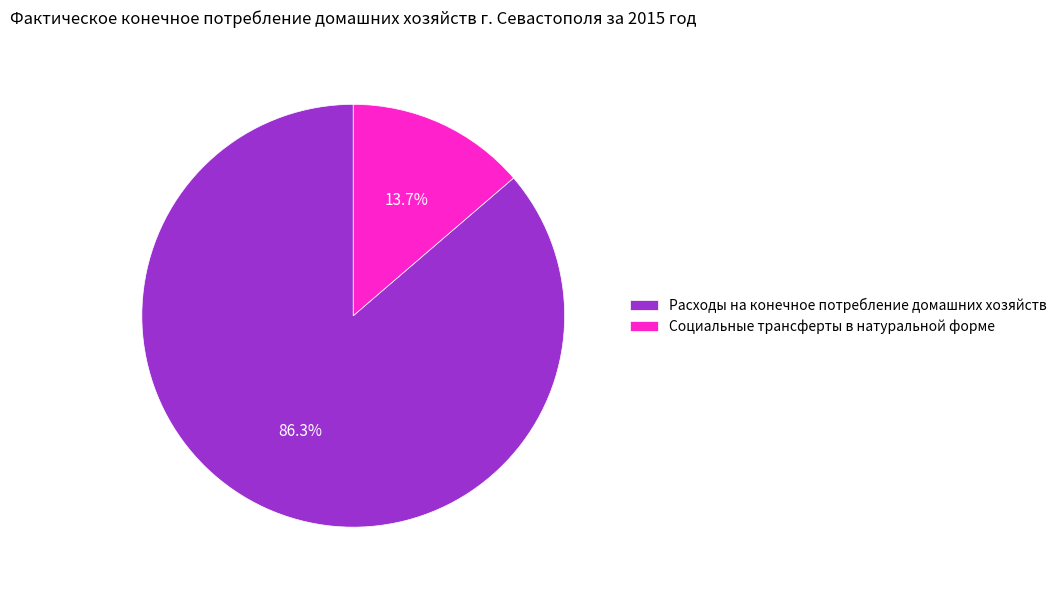

To the nearest percent, what portion does Социальные трансферты в натуральной форме represent?

14%